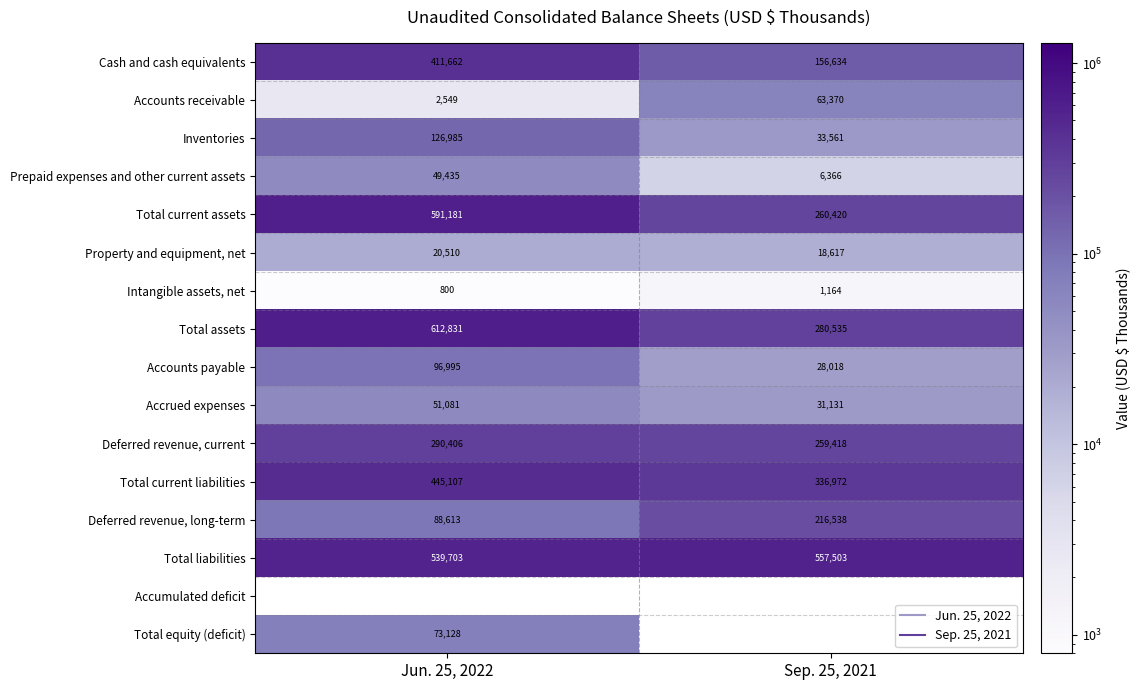

Count the number of data series in this chart.

16